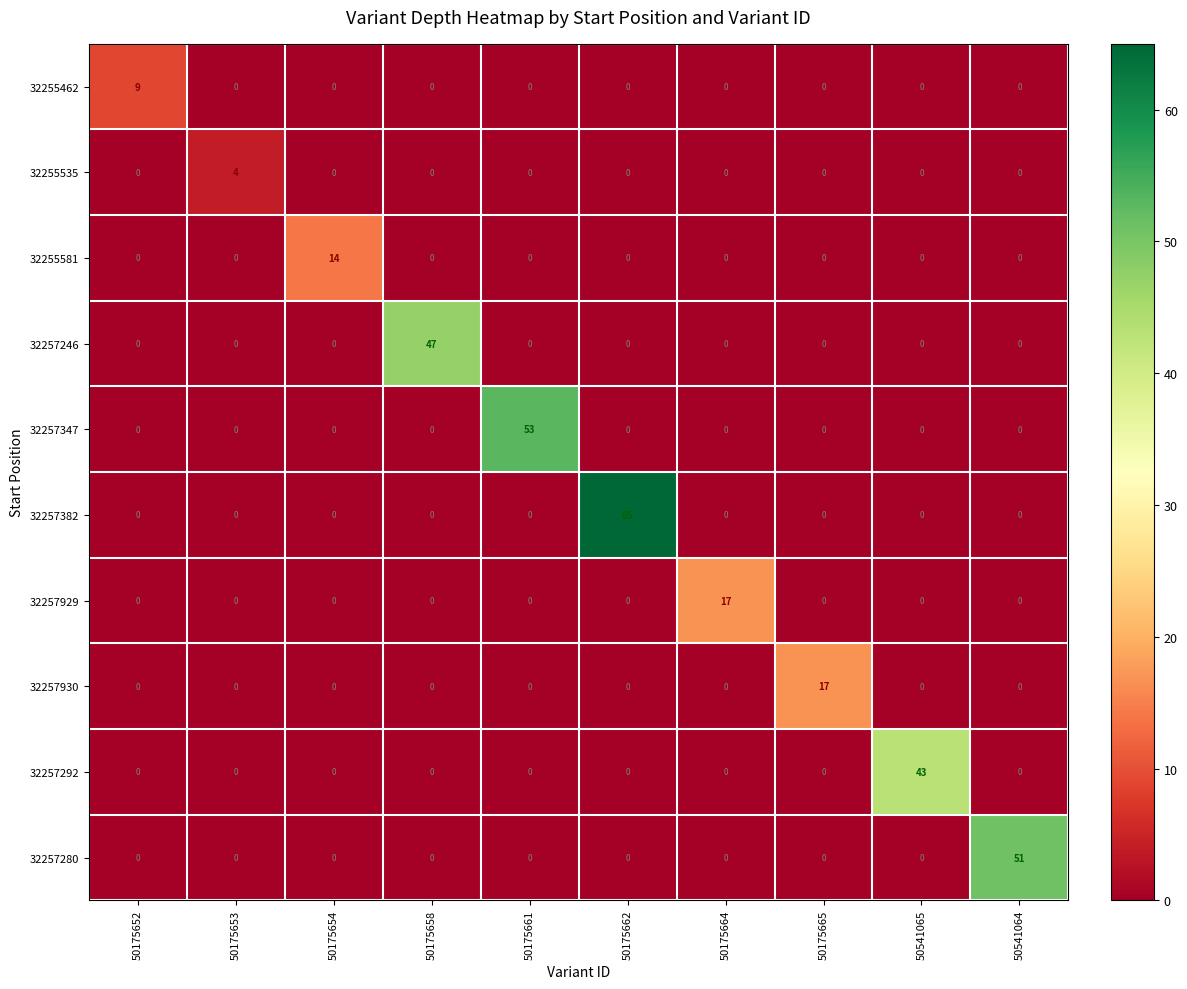

Between 50175653 and 50175664, which series saw the biggest shift?

32257929